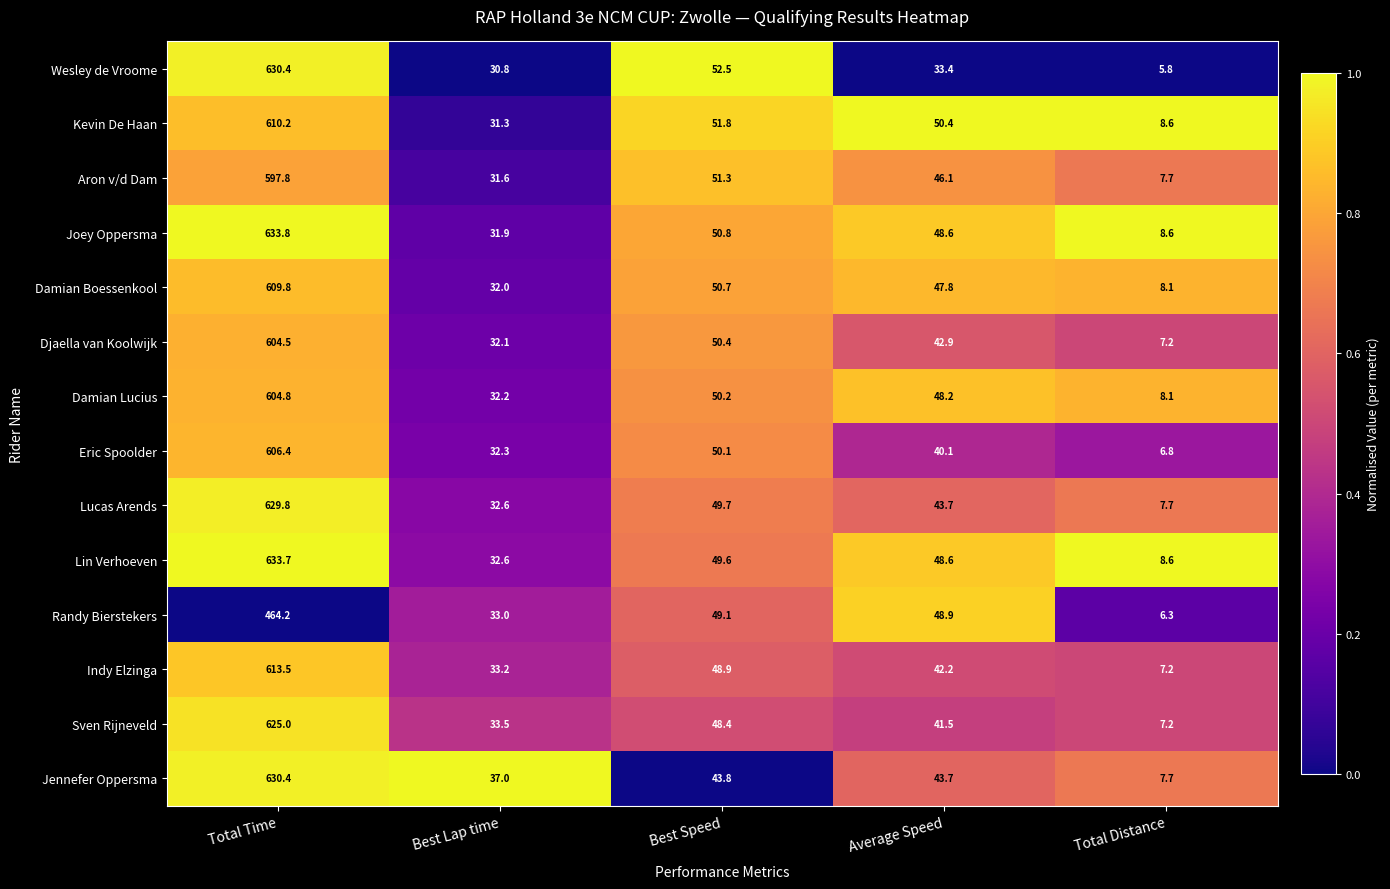

True or false: Lin Verhoeven has a value of 633.7 at Total Time.

True